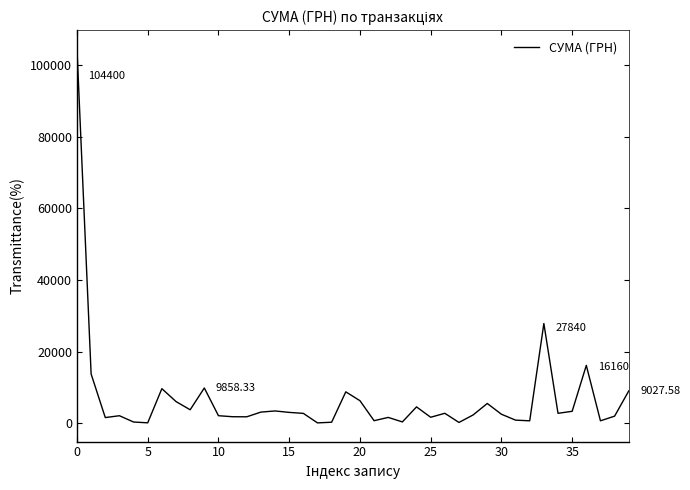

Is this an area chart (filled region under the line)?

No